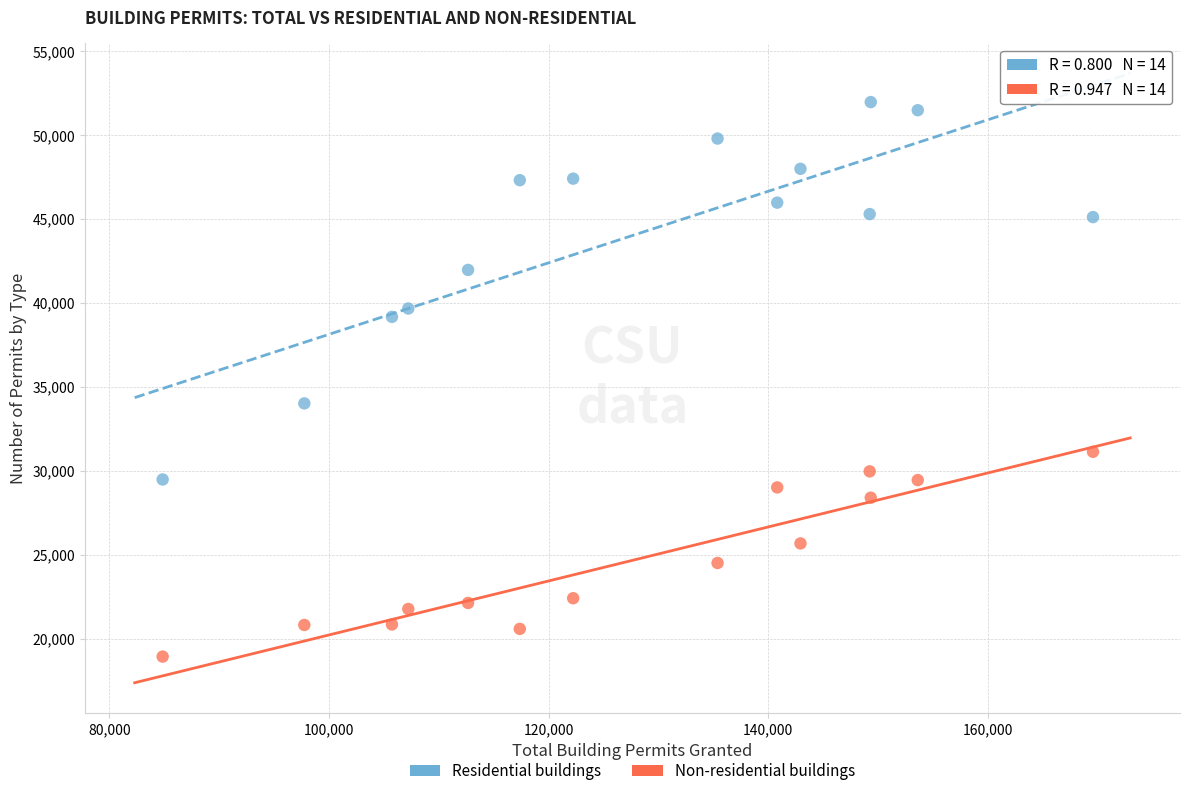

What are all the series names shown in the legend?

Residential buildings, Non-residential buildings